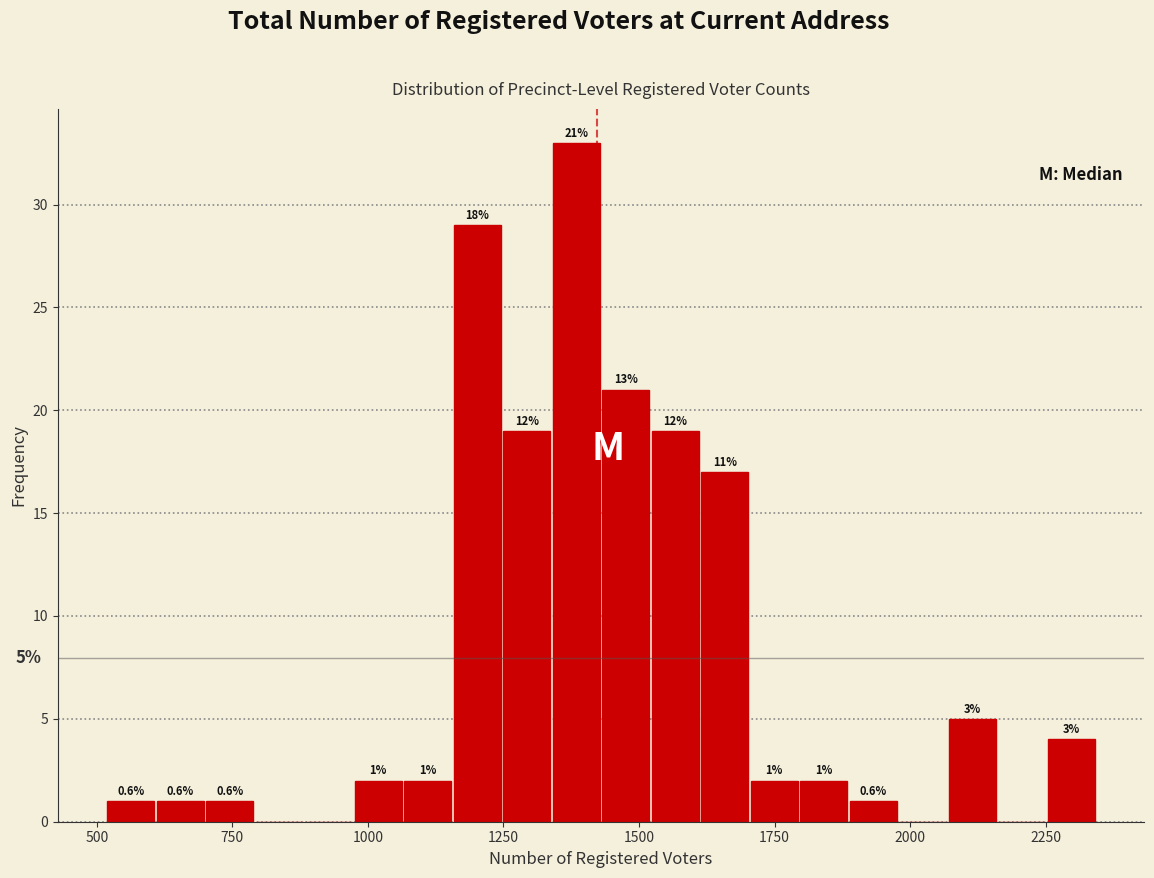

Read against the x-axis, roughly where is the centre of the tallest bar?

1400